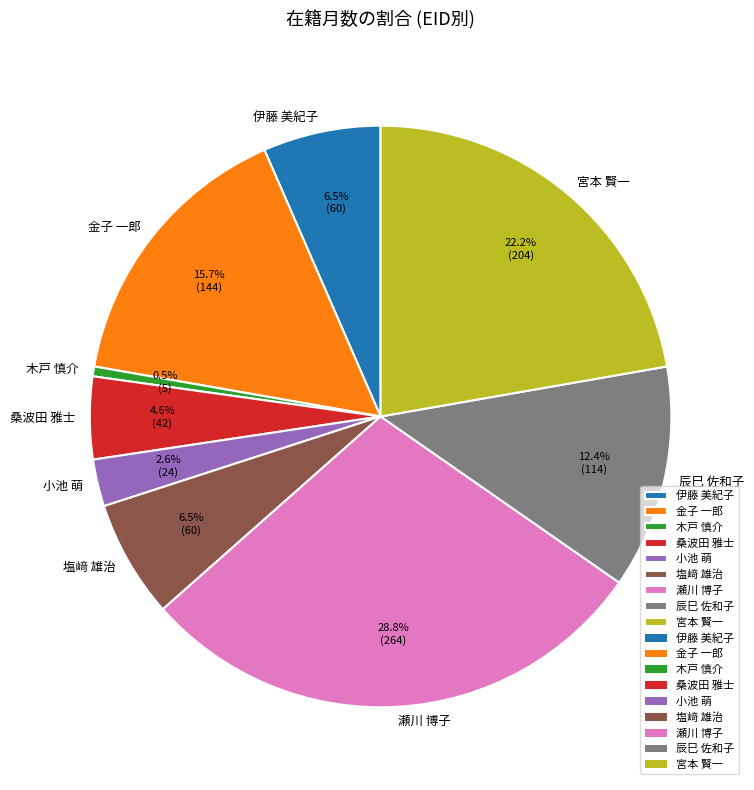

Which has a higher value, 瀬川 博子 or 木戸 慎介?

瀬川 博子